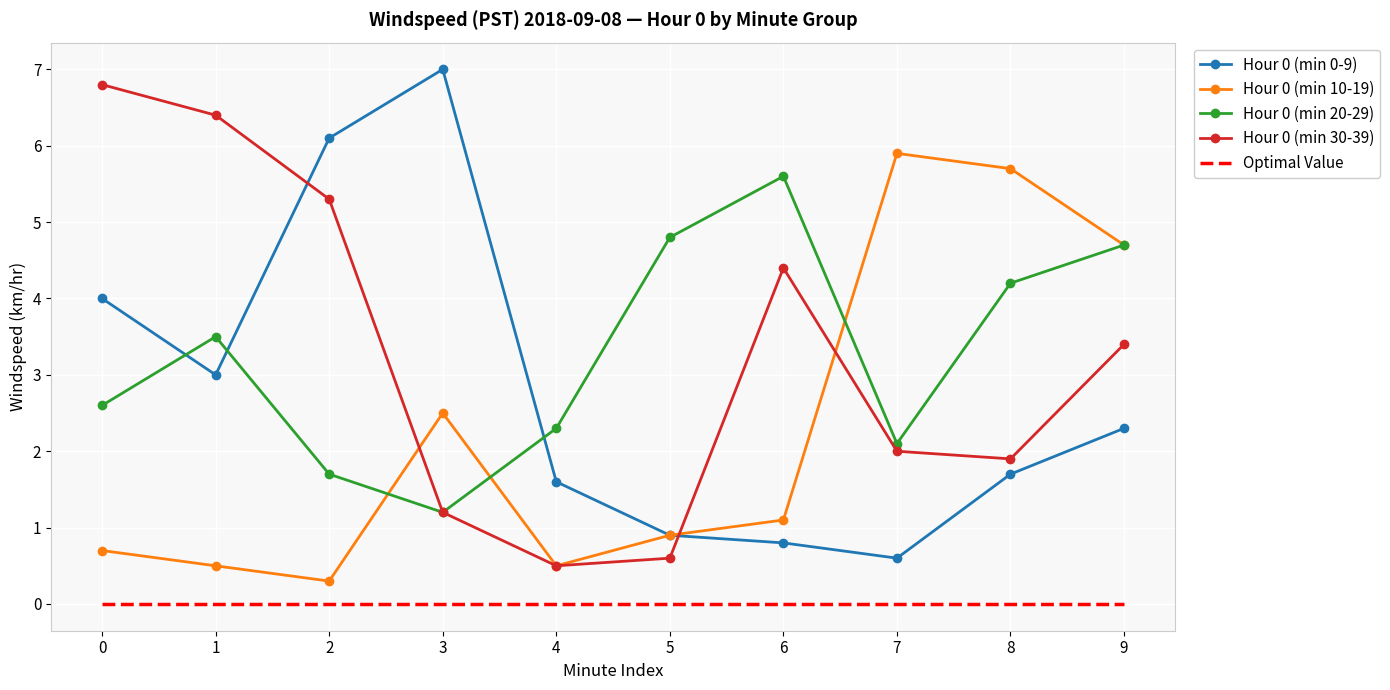

Rank the series at 0 from highest to lowest value.

Hour 0 (min 30-39), Hour 0 (min 0-9), Hour 0 (min 20-29), Hour 0 (min 10-19), Optimal Value